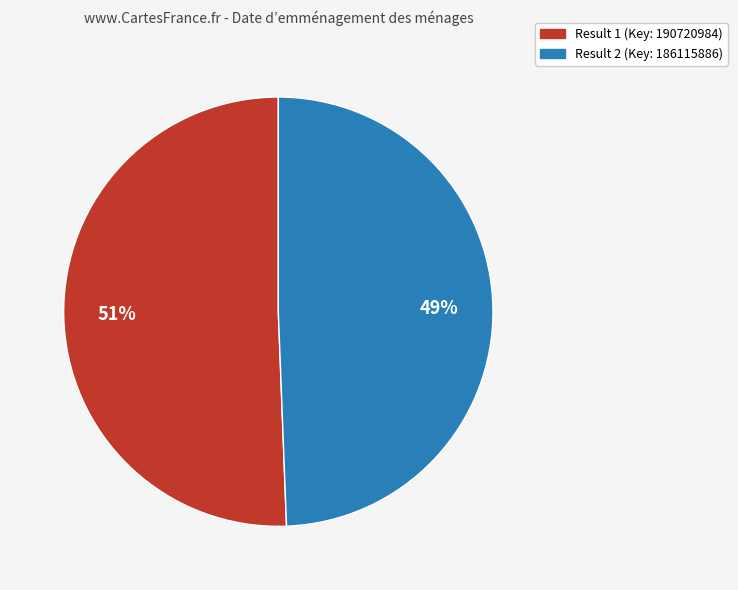

To the nearest percent, what is the average slice percentage?

50%